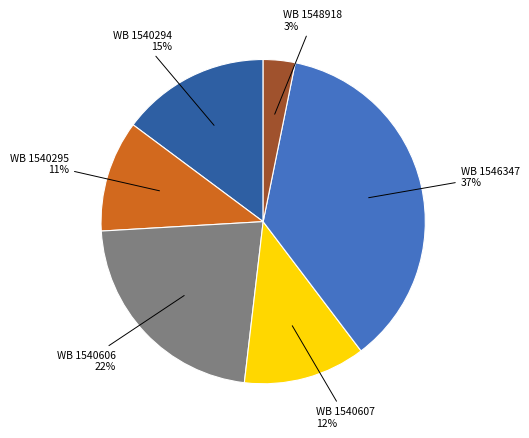

To the nearest percent, what is the average slice percentage?

17%